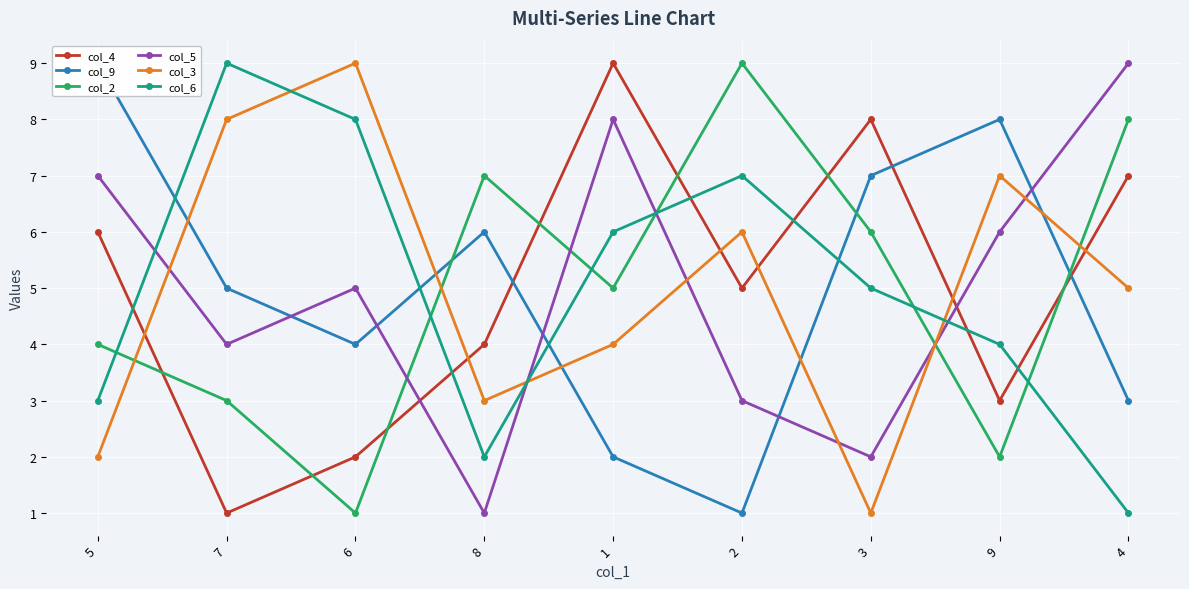

List the series in order of their peak value, highest first.

col_4, col_9, col_2, col_5, col_3, col_6